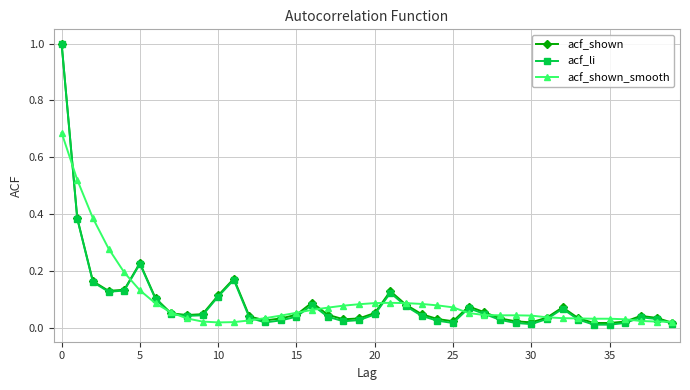

True or false: acf_li has more than 1 interior local peaks.

True